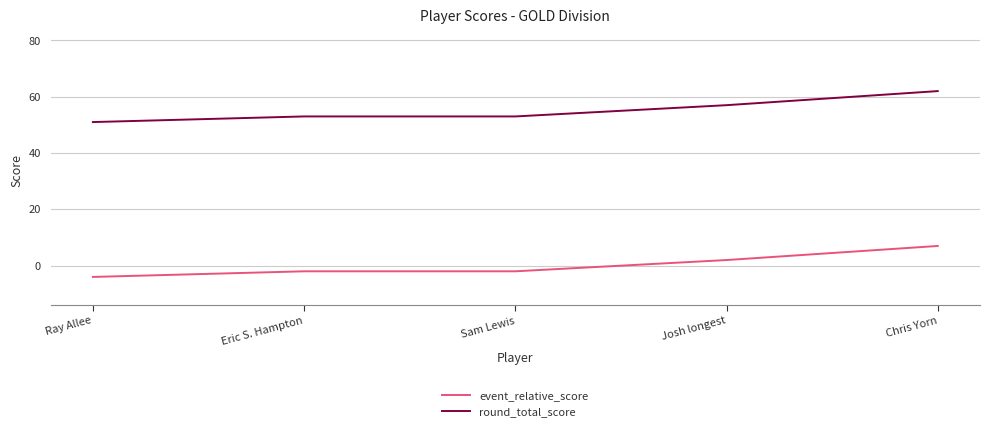

At which category is the sum across all series the highest?

Chris Yorn